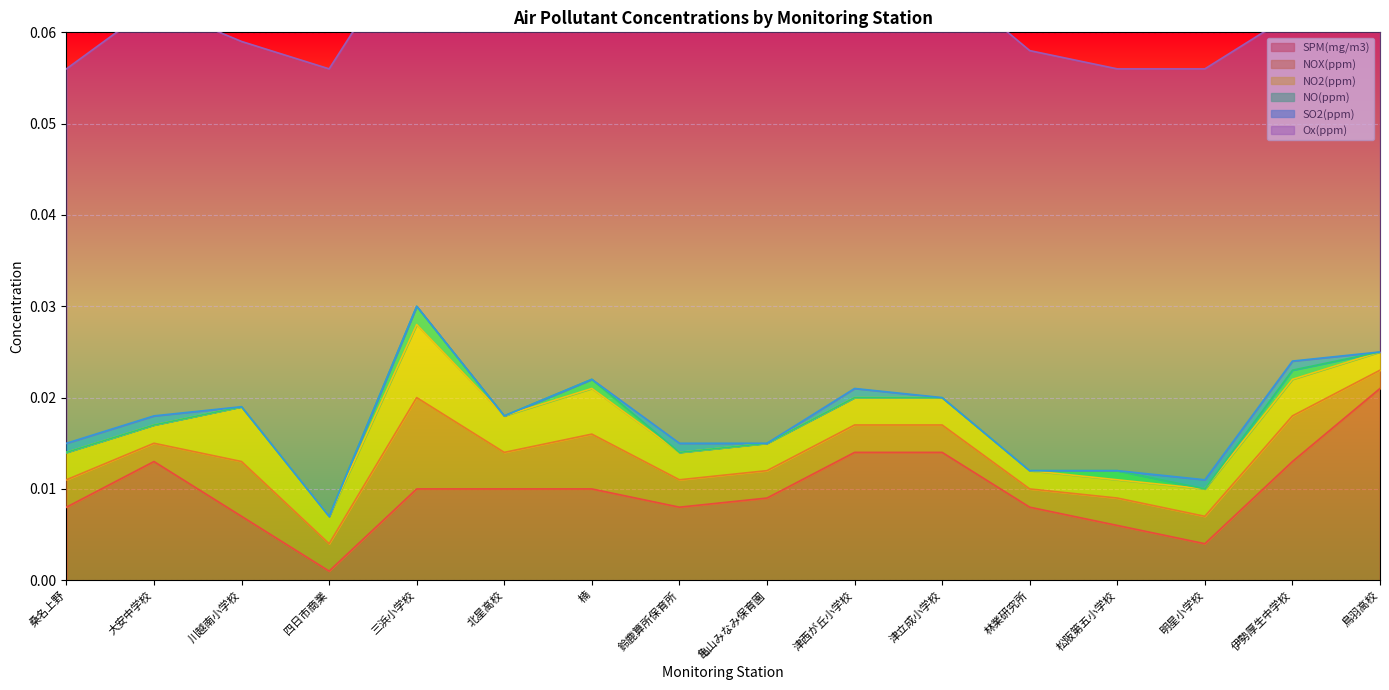

Which series has the largest range (max minus min)?

SPM(mg/m3)